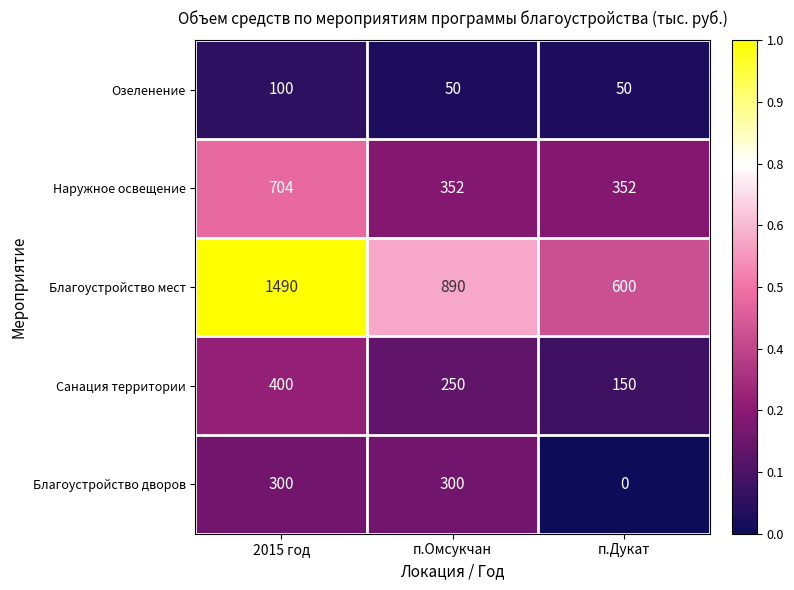

How many values in the Озеленение series exceed 50?

1